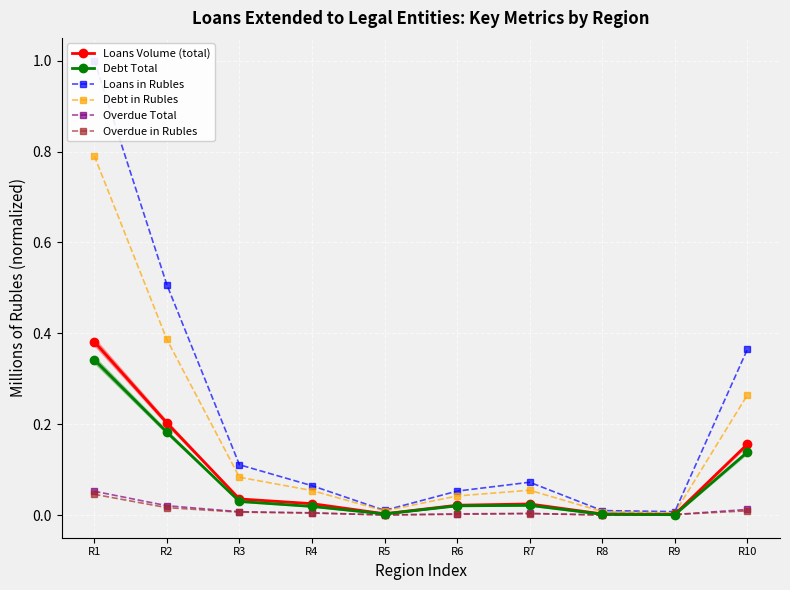

Rank the series by their maximum value, from lowest to highest.

Overdue in Rubles, Overdue Total, Debt Total, Loans Volume (total), Debt in Rubles, Loans in Rubles